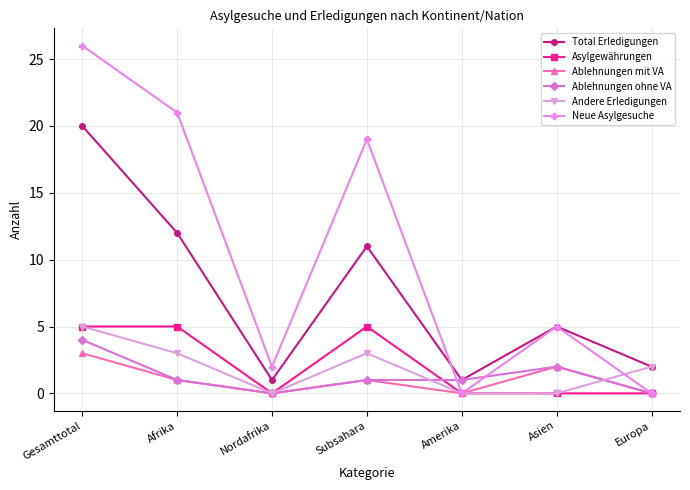

Is it true that Total Erledigungen equals 5 at Subsahara?

False